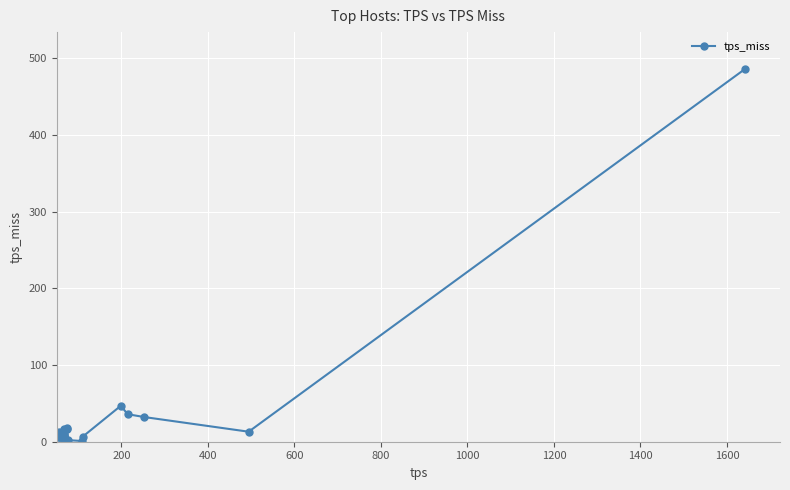

What is the sum of all values?

722.1